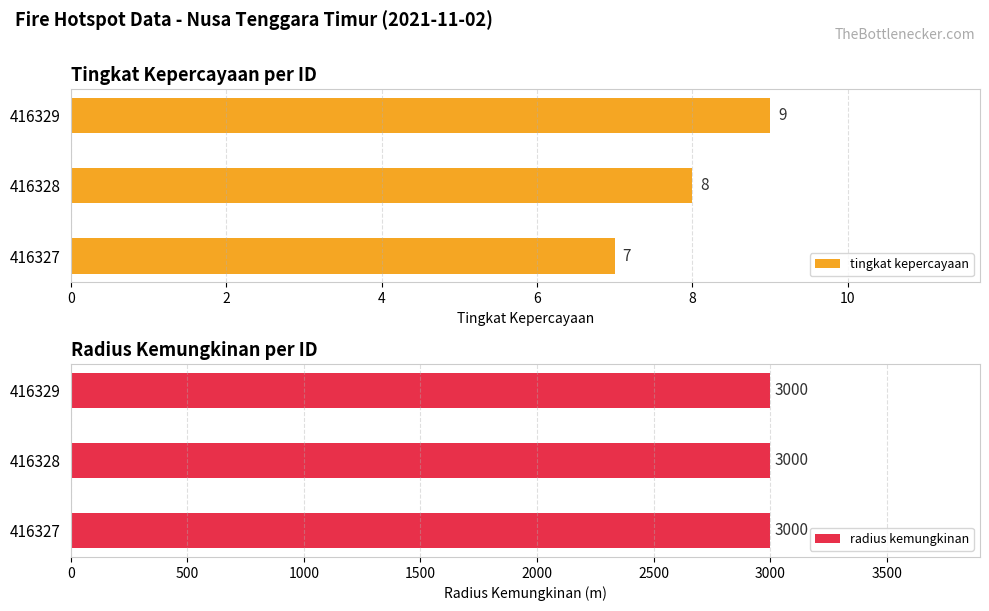

What is the sum of all tingkat kepercayaan values?

24